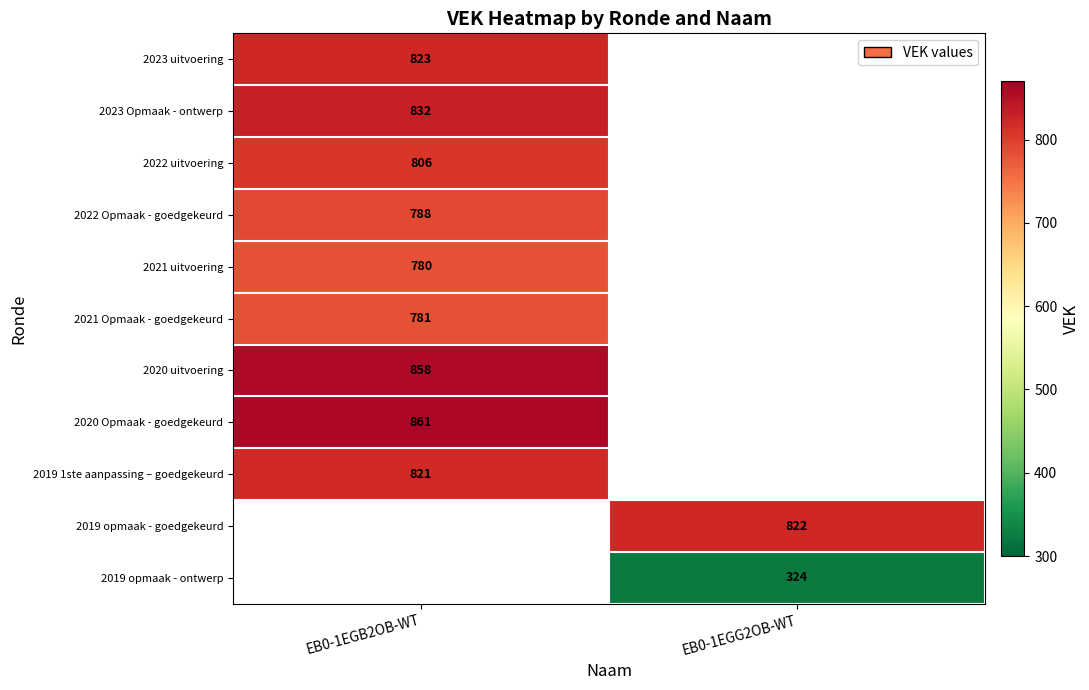

True or false: 2023 Opmaak - ontwerp has a value of 832 at EB0-1EGB2OB-WT.

True